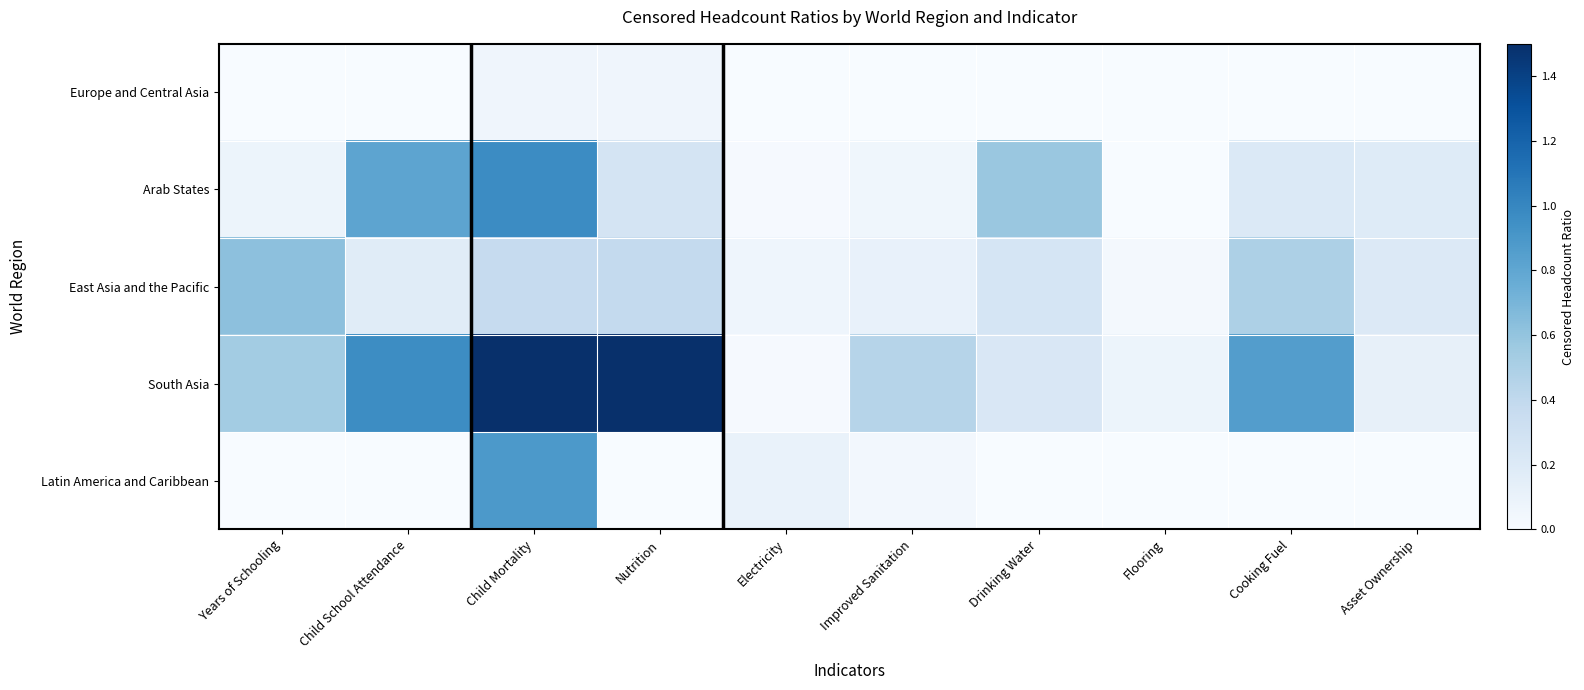

Which series has the largest range (max minus min)?

South Asia